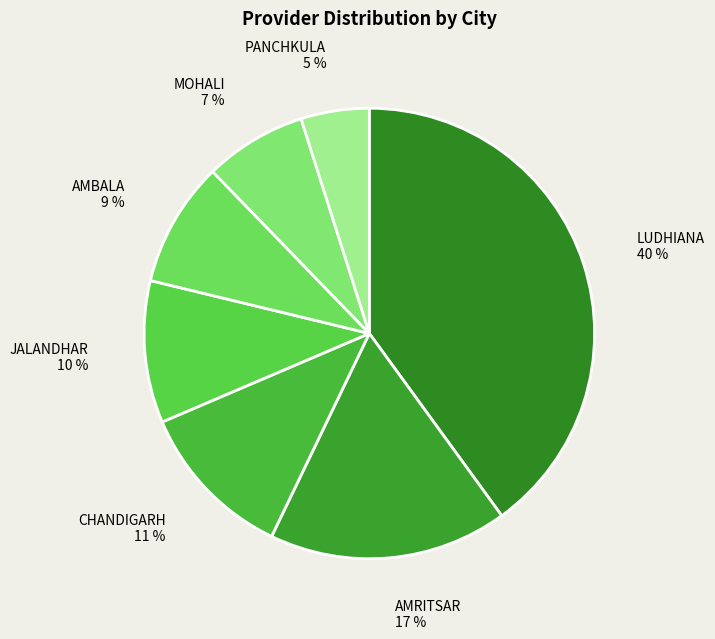

Count the number of slices in the pie.

7